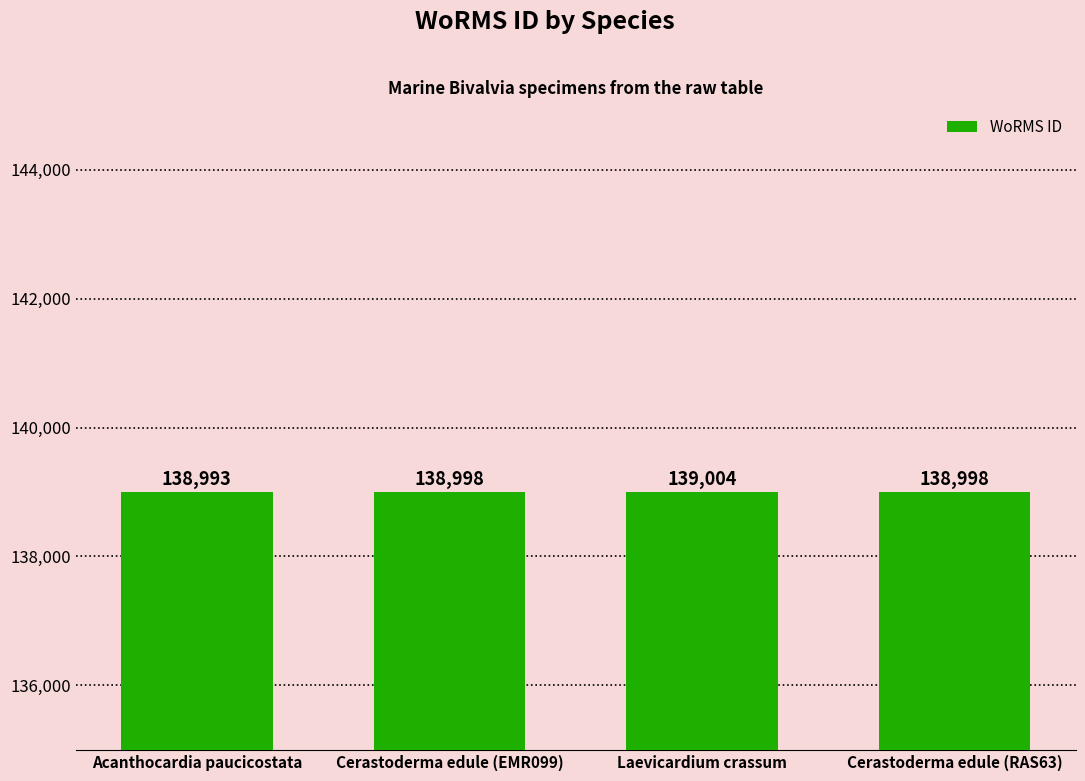

Reading left to right, list all the values displayed in this chart.

138993	138998	139004	138998